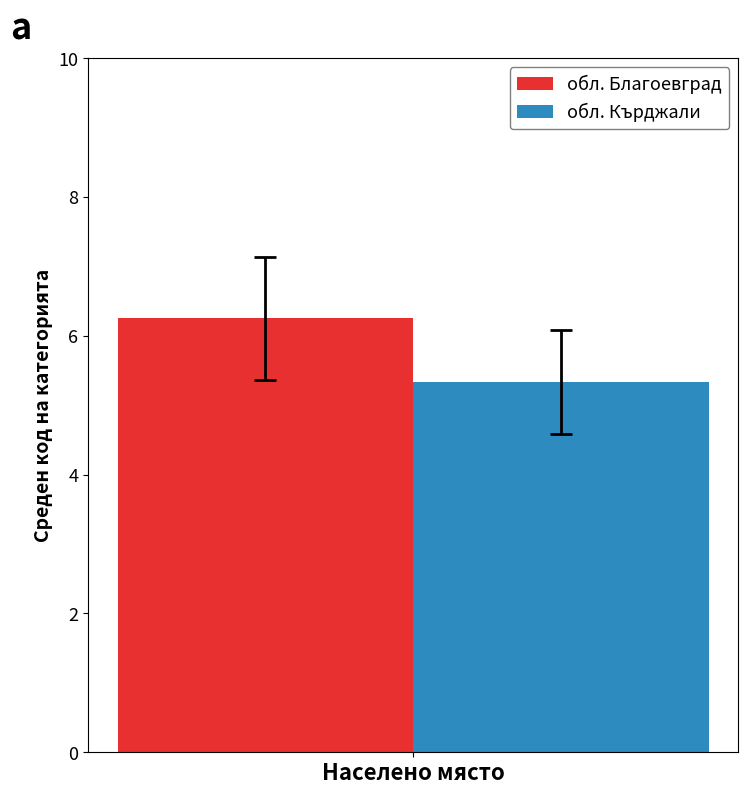

List the series in order of their overall mean, lowest first.

обл. Кърджали, обл. Благоевград